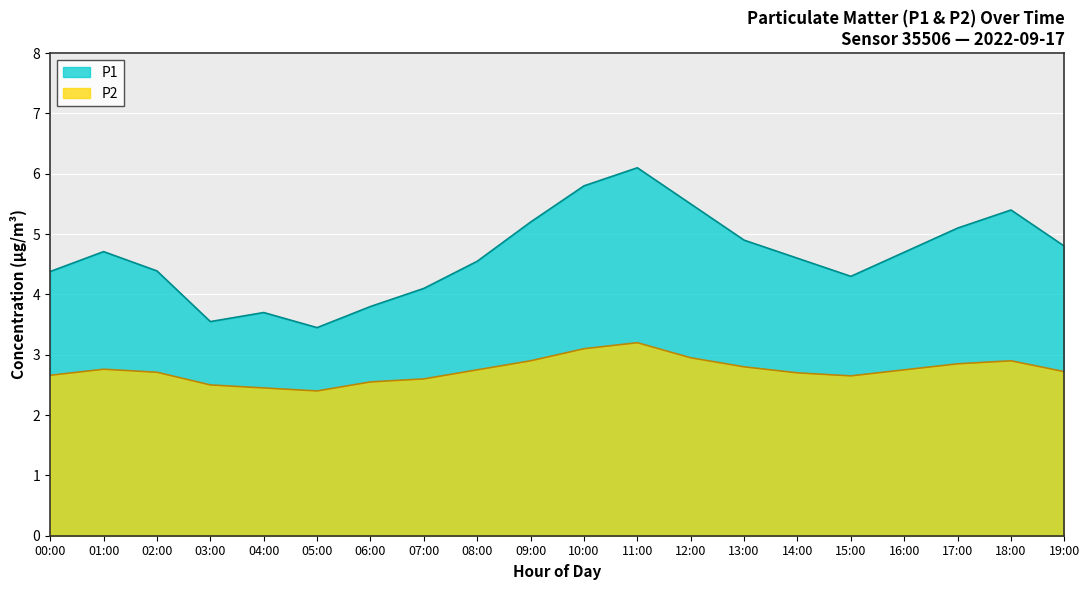

Reading left to right, list all the values displayed in this chart.

P1: 00:00=4.4	01:00=4.7	02:00=4.4	03:00=3.5	04:00=3.7	05:00=3.5	06:00=3.8	07:00=4.1	08:00=4.5	09:00=5.2	10:00=5.8	11:00=6.1	12:00=5.5	13:00=4.9	14:00=4.6	15:00=4.3	16:00=4.7	17:00=5.1	18:00=5.4	19:00=4.8
P2: 00:00=2.7	01:00=2.8	02:00=2.7	03:00=2.5	04:00=2.5	05:00=2.4	06:00=2.5	07:00=2.6	08:00=2.8	09:00=2.9	10:00=3.1	11:00=3.2	12:00=3.0	13:00=2.8	14:00=2.7	15:00=2.6	16:00=2.8	17:00=2.9	18:00=2.9	19:00=2.7